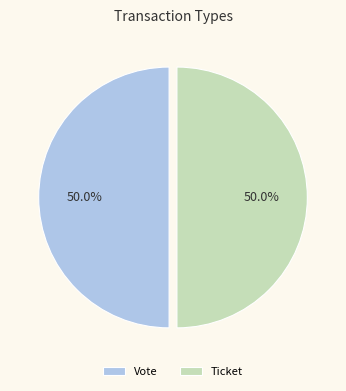

Do Vote and Ticket together represent more than half of the pie?

Yes